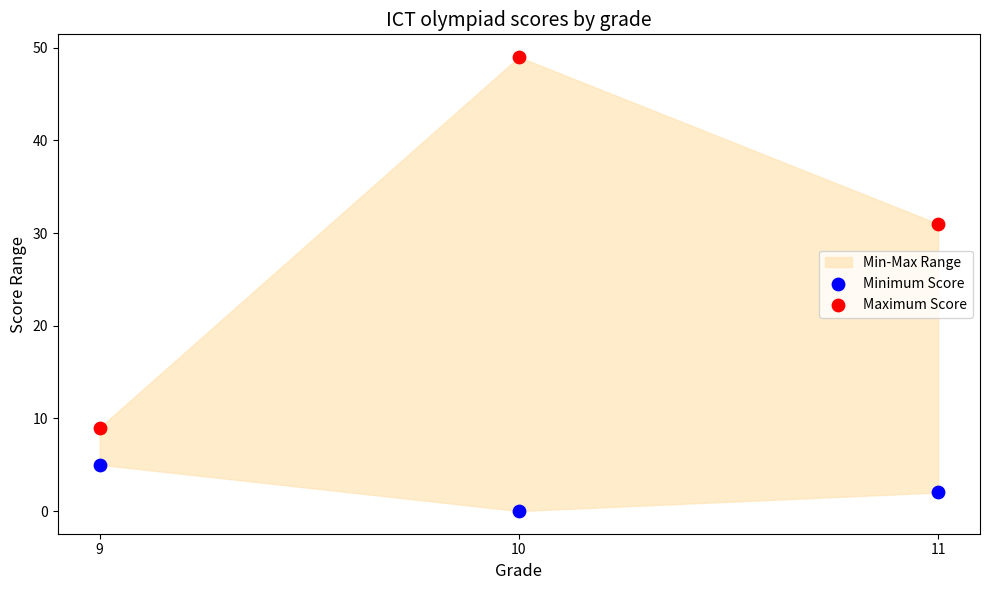

Which series has the largest Y range (max minus min)?

Maximum Score